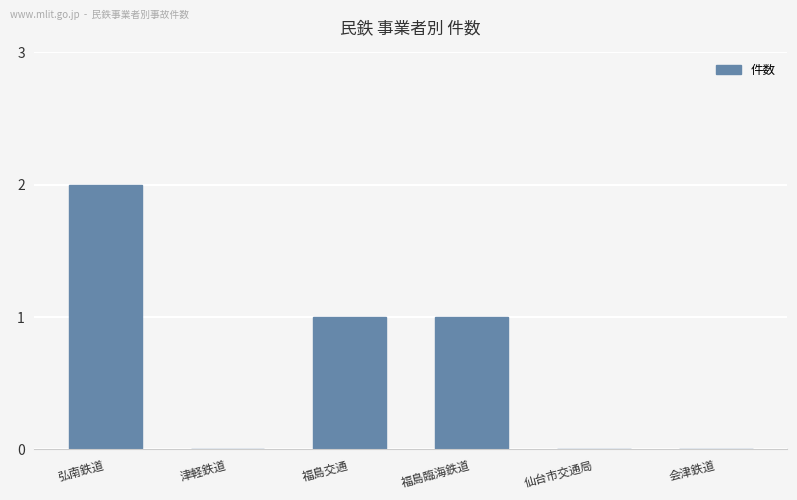

Reading right to left, transcribe all the data shown in this chart.

会津鉄道=0	仙台市交通局=0	福島臨海鉄道=1	福島交通=1	津軽鉄道=0	弘南鉄道=2